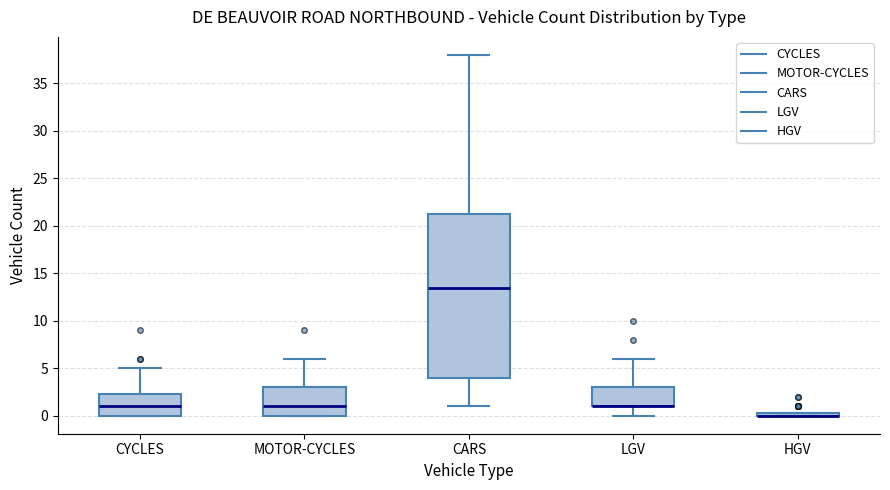

Which box is the tallest, from its lower edge to its upper edge?

CARS